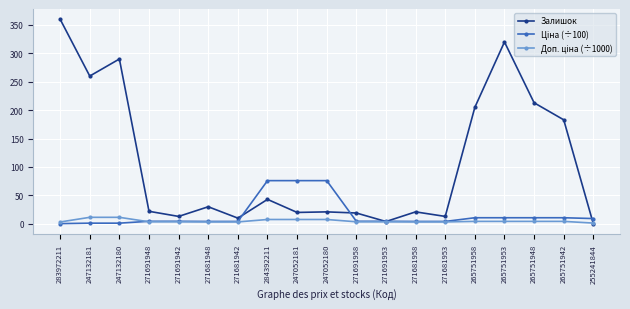

How many positive values does the Залишок series have?

18